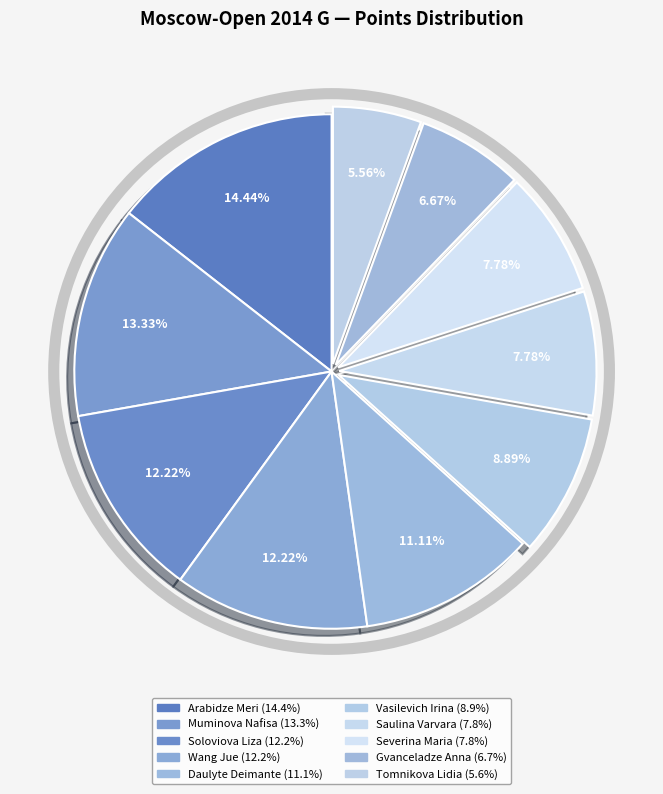

The Tomnikova Lidia slice represents 6% of the pie. True or false?

True